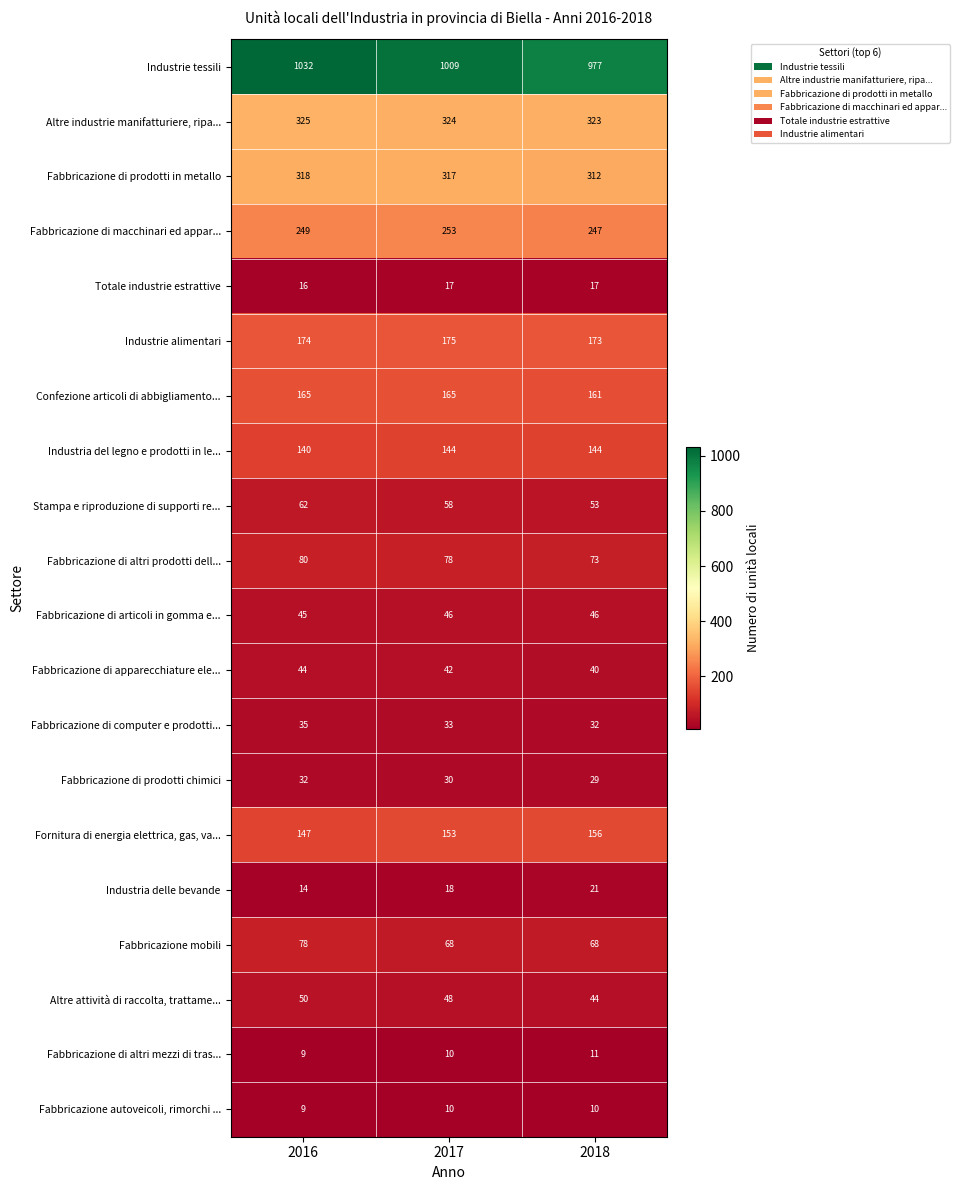

List the series in order of their peak value, highest first.

Industrie tessili, Altre industrie manifatturiere, ripa..., Fabbricazione di prodotti in metallo, Fabbricazione di macchinari ed appar..., Industrie alimentari, Confezione articoli di abbigliamento..., Fornitura di energia elettrica, gas, va..., Industria del legno e prodotti in le..., Fabbricazione di altri prodotti dell..., Fabbricazione mobili, Stampa e riproduzione di supporti re..., Altre attività di raccolta, trattame..., Fabbricazione di articoli in gomma e..., Fabbricazione di apparecchiature ele..., Fabbricazione di computer e prodotti..., Fabbricazione di prodotti chimici, Industria delle bevande, Totale industrie estrattive, Fabbricazione di altri mezzi di tras..., Fabbricazione autoveicoli, rimorchi ...